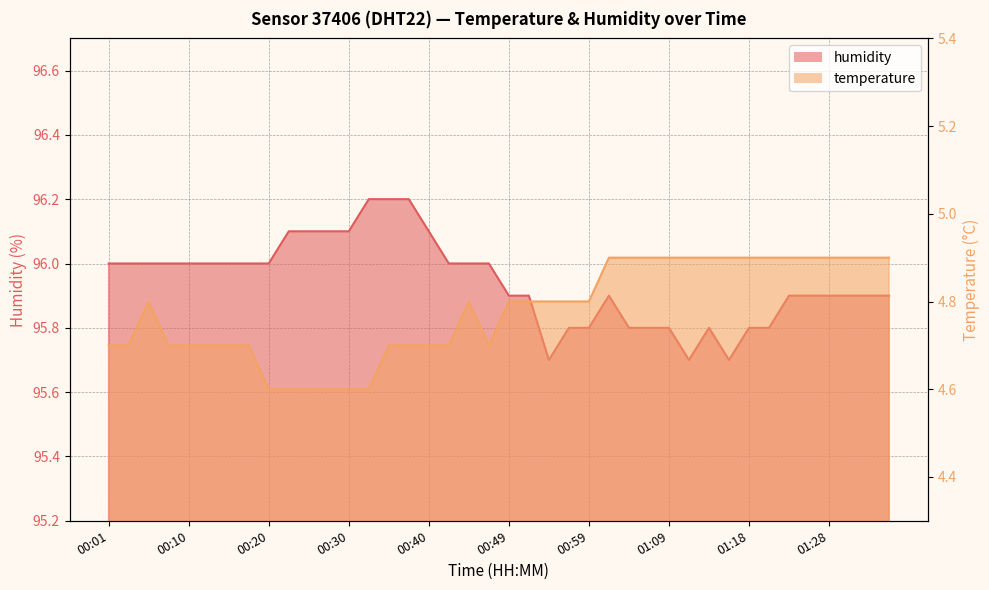

Is the value of humidity at 00:44 greater than the value of temperature at 00:40?

Yes